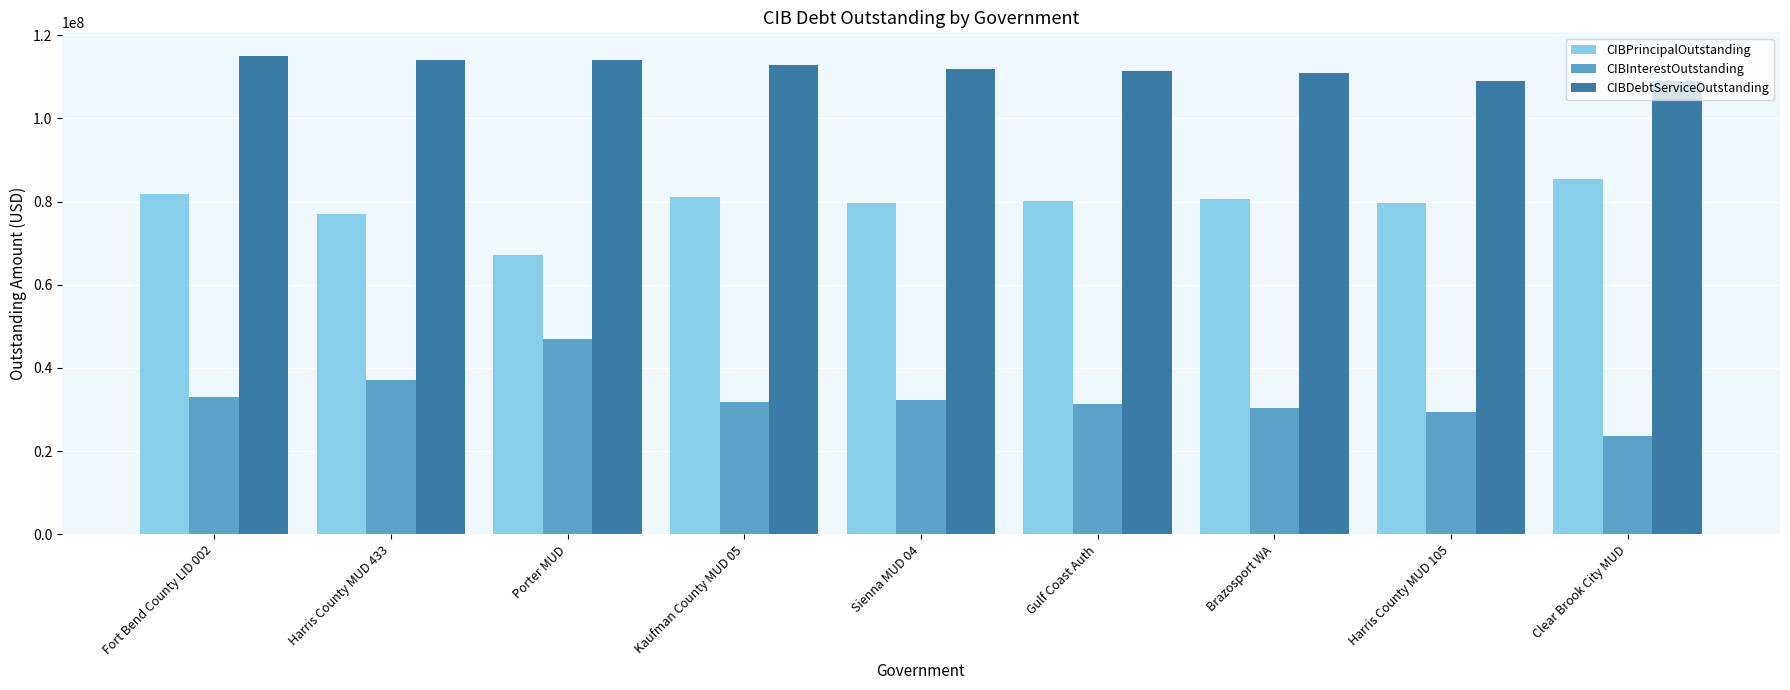

Is the value of CIBDebtServiceOutstanding at Porter MUD greater than the value of CIBInterestOutstanding at Porter MUD?

Yes